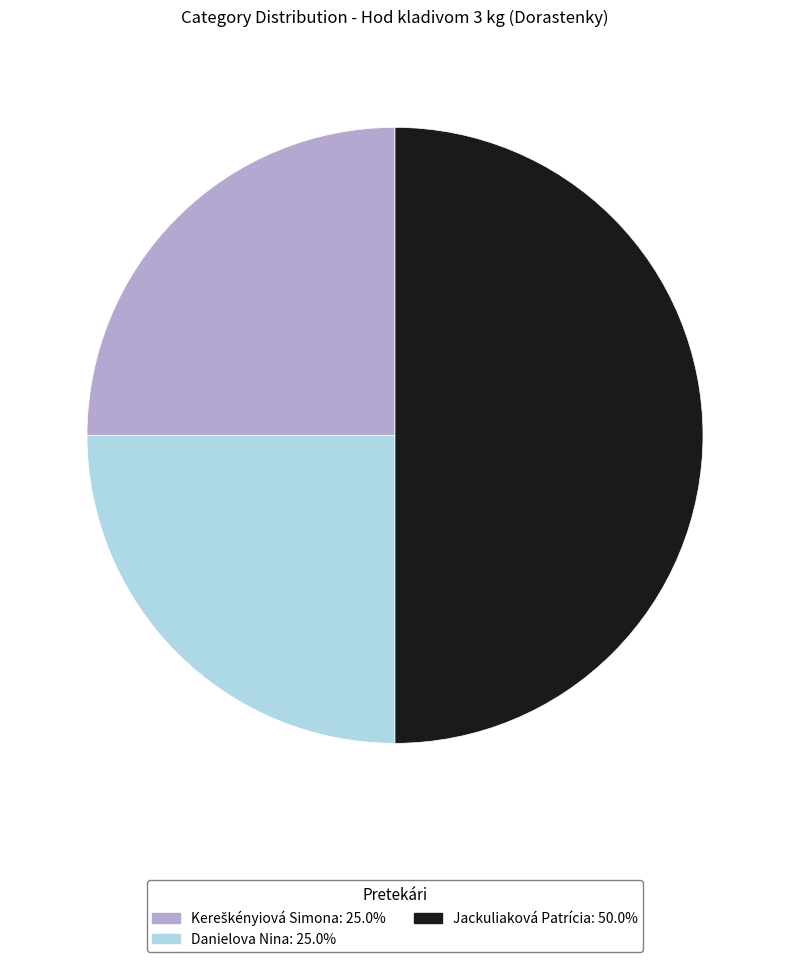

Count the number of slices in the pie.

3